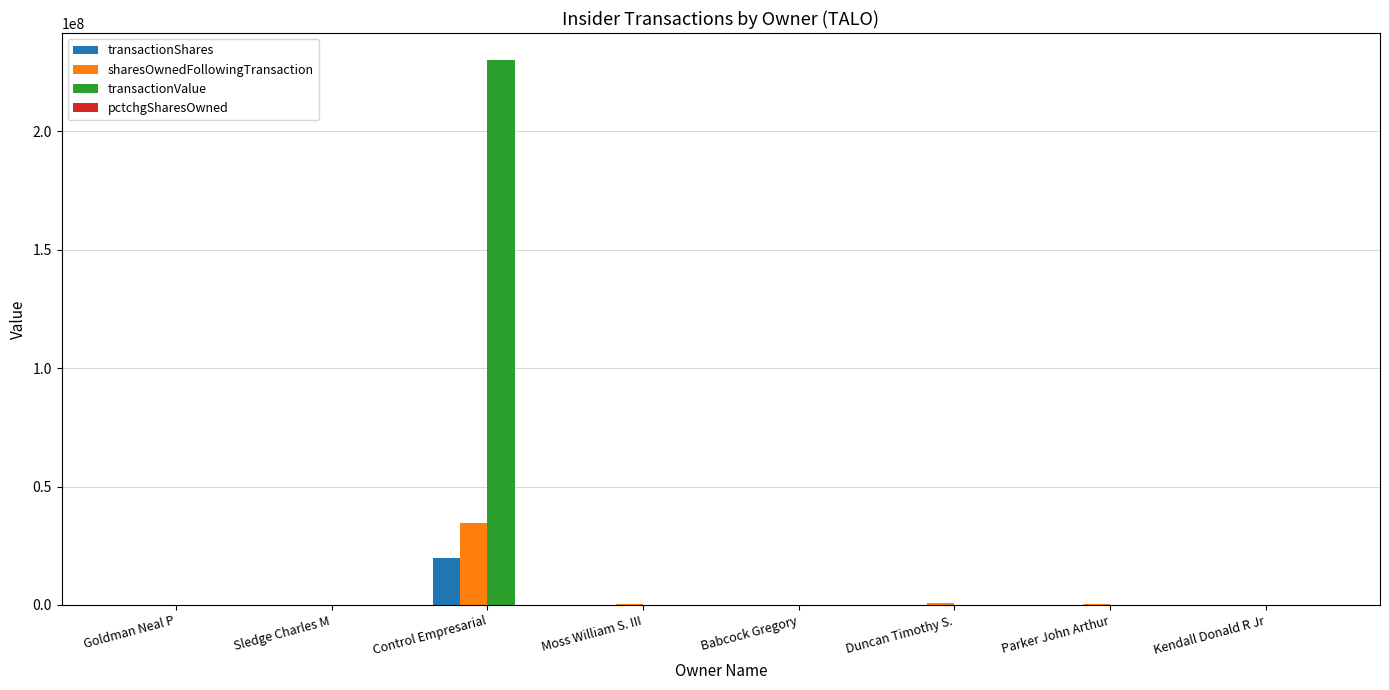

At which category is the sum across all series the highest?

Control Empresarial